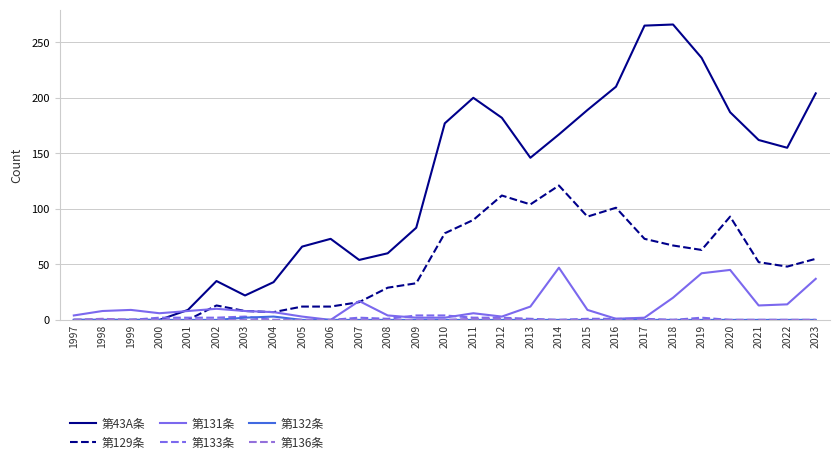

Does the chart display data point markers on the line(s)?

No